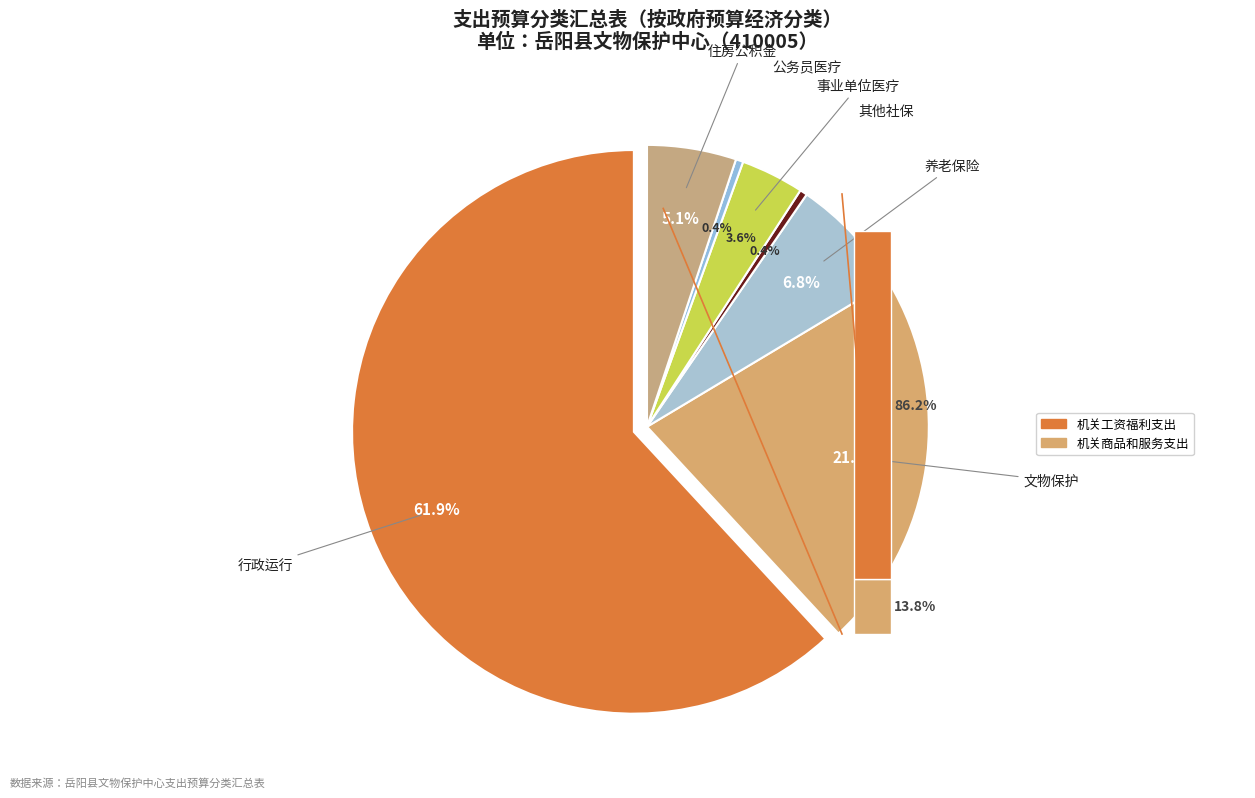

Do 公务员医疗补助 and 住房公积金 together represent more than half of the pie?

No